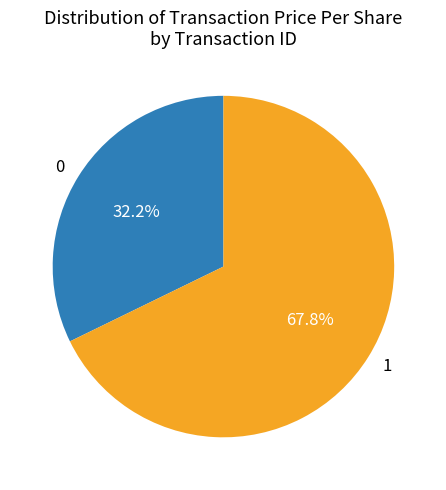

To the nearest percent, what is the difference between the 0 and 1 slice percentages?

36%